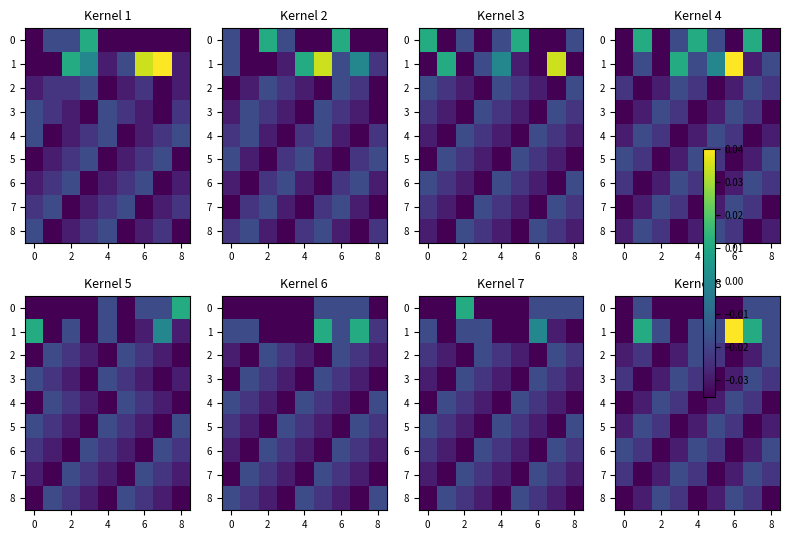

The value of 5 at 8 is -0.0. True or false?

True